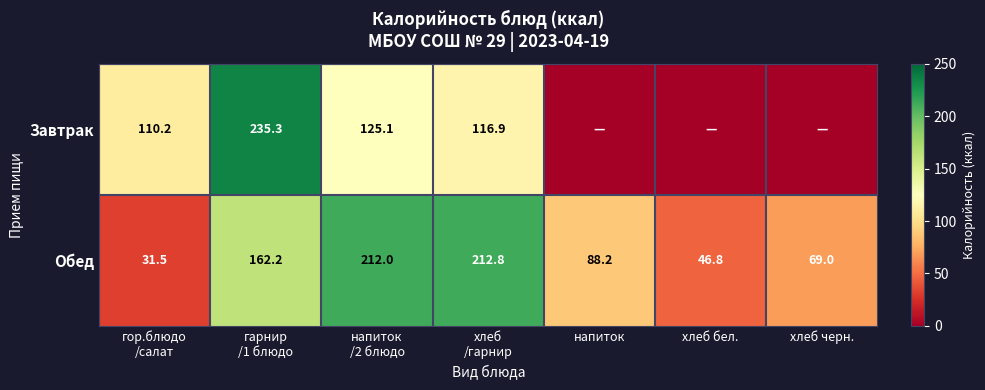

Is the value of Завтрак at напиток /2 блюдо greater than the value of Обед at хлеб черн.?

Yes